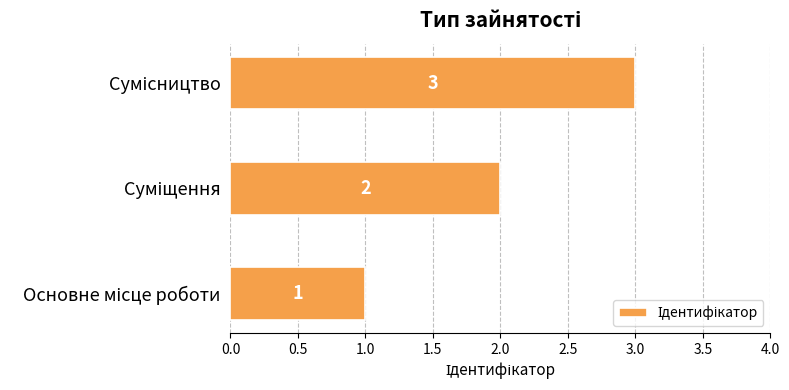

What is the sum of all values?

6